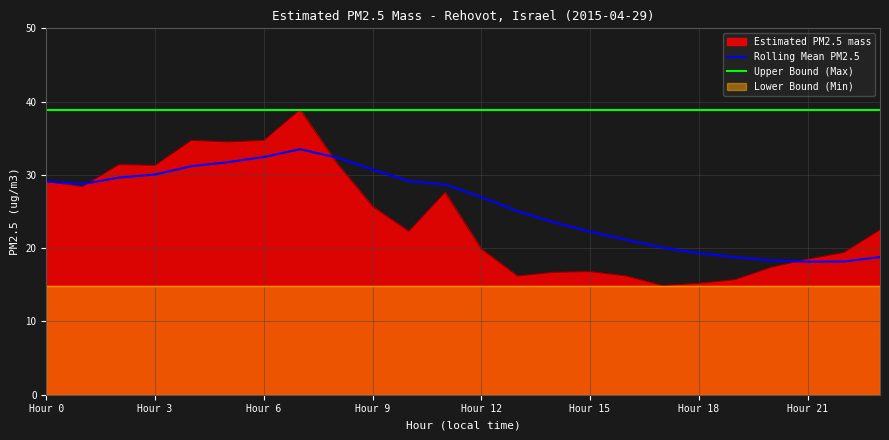

Where does the Rolling Mean PM2.5 series first go above 28?

Hour 0